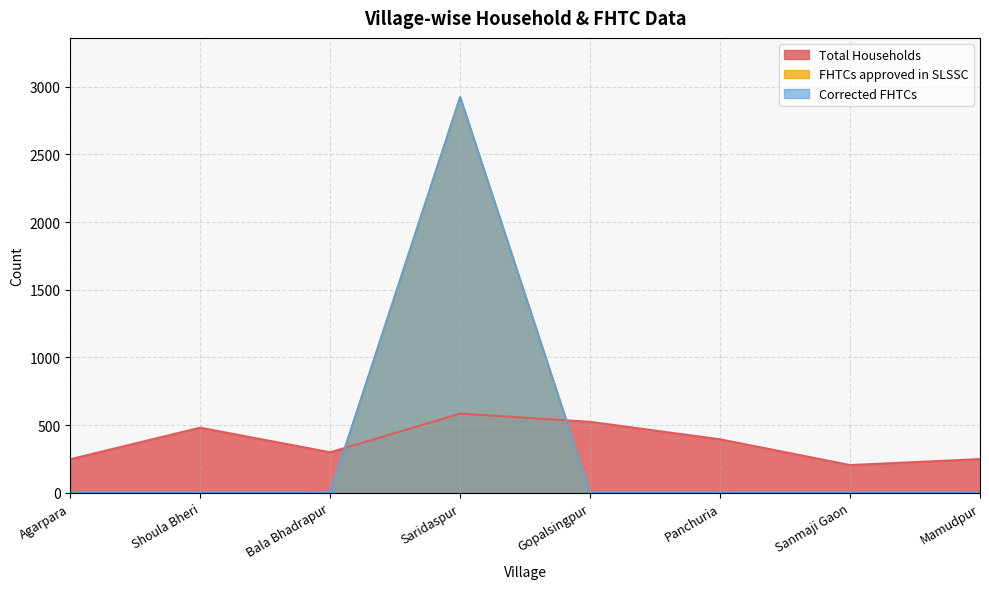

How many data points does each series have?

8